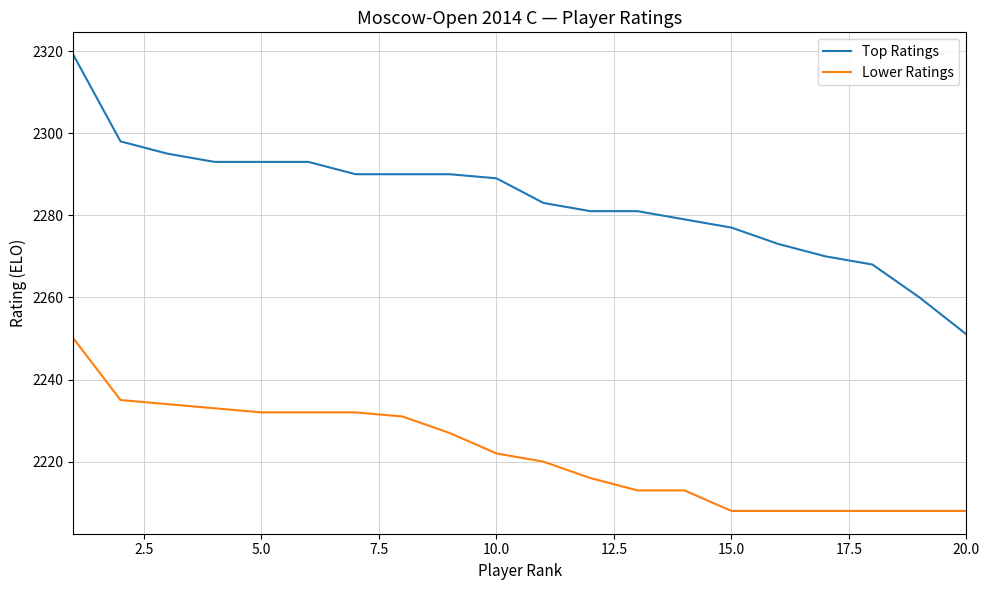

Rank the series by their maximum value, from highest to lowest.

Top Ratings, Lower Ratings